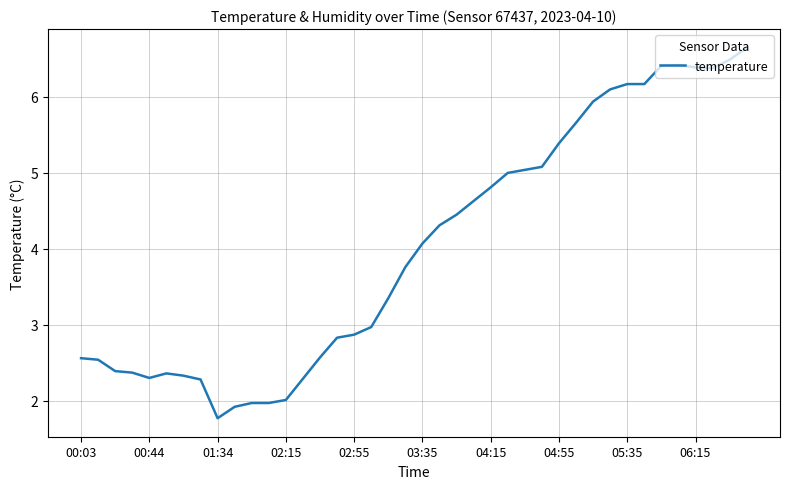

What is the difference between the maximum and minimum values?

4.9